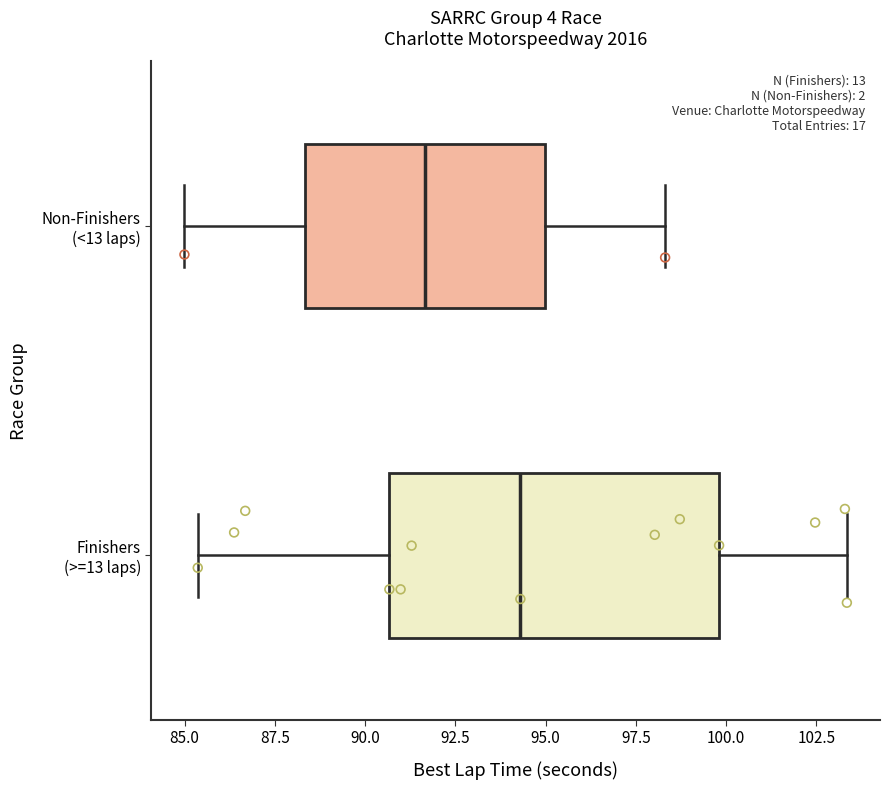

Reading bottom to top, transcribe this box plot: for each box, give where its median line is, the range the box spans, and where its two whiskers end, as read against the x-axis. The values are not printed on the chart, so give them approximately, as read against the axis.

Finishers (>=13 laps): median 94.5, box 90.5 to 100.0, whiskers 85.5 to 103.5
Non-Finishers (<13 laps): median 91.5, box 88.5 to 95.0, whiskers 85.0 to 98.5